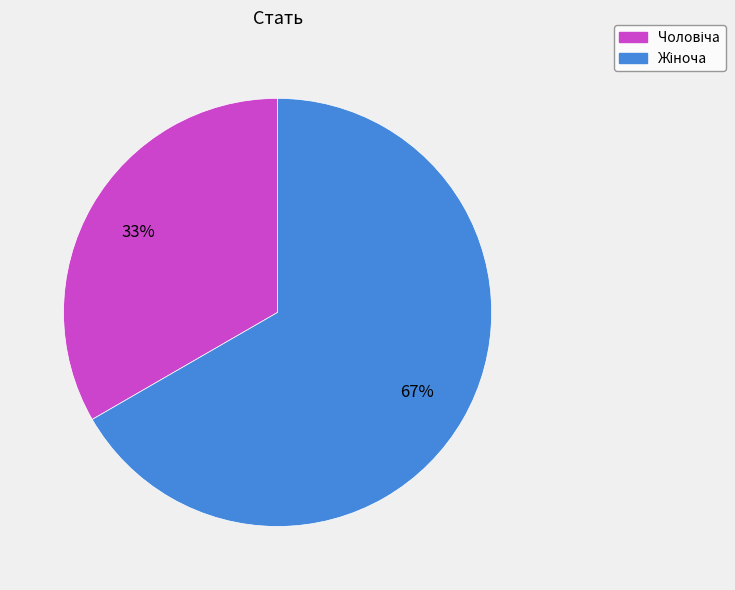

How many segments does this pie chart have?

2